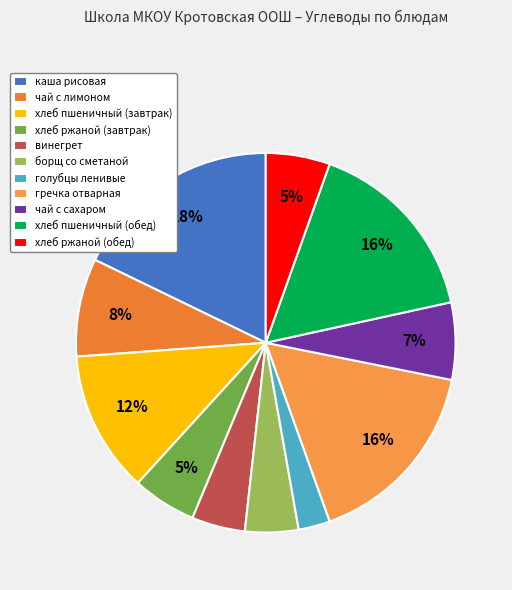

Is it true that чай с сахаром is 7% of the pie?

True